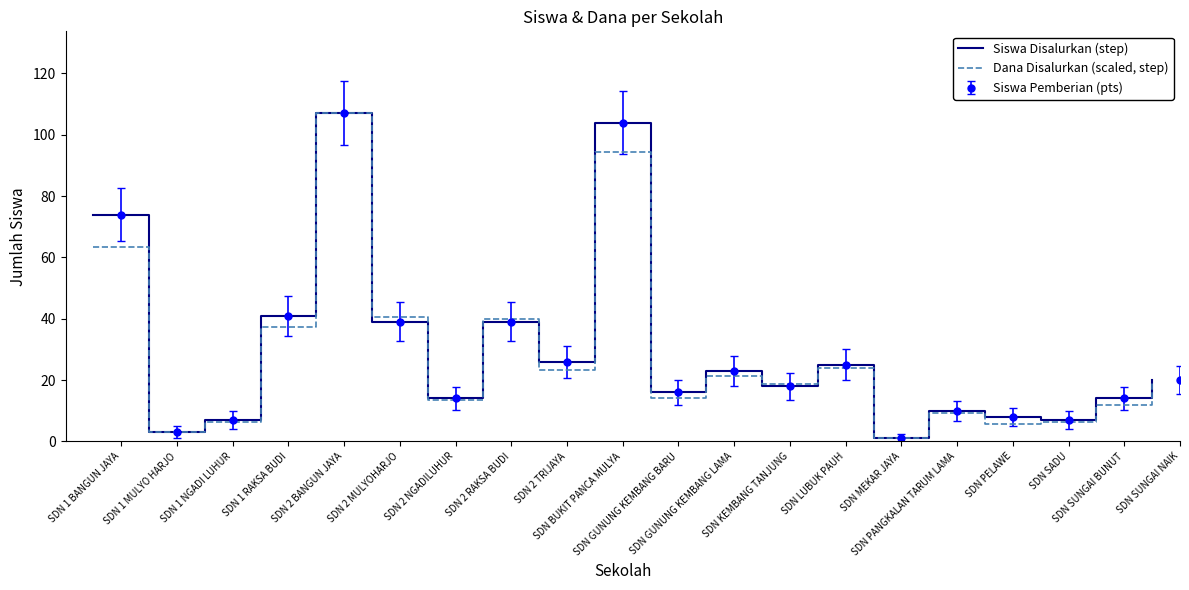

At which category does the chart reach its peak across all series?

SDN 2 BANGUN JAYA